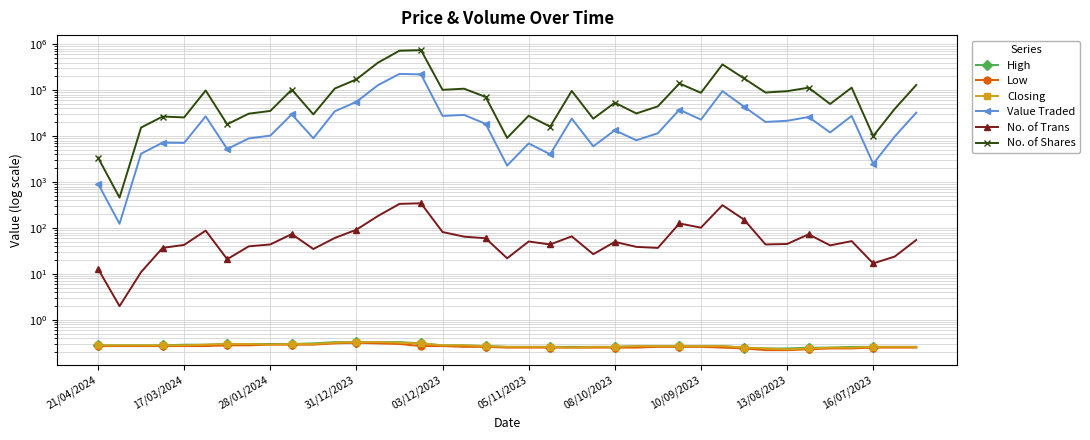

How many distinct data groups are displayed?

6